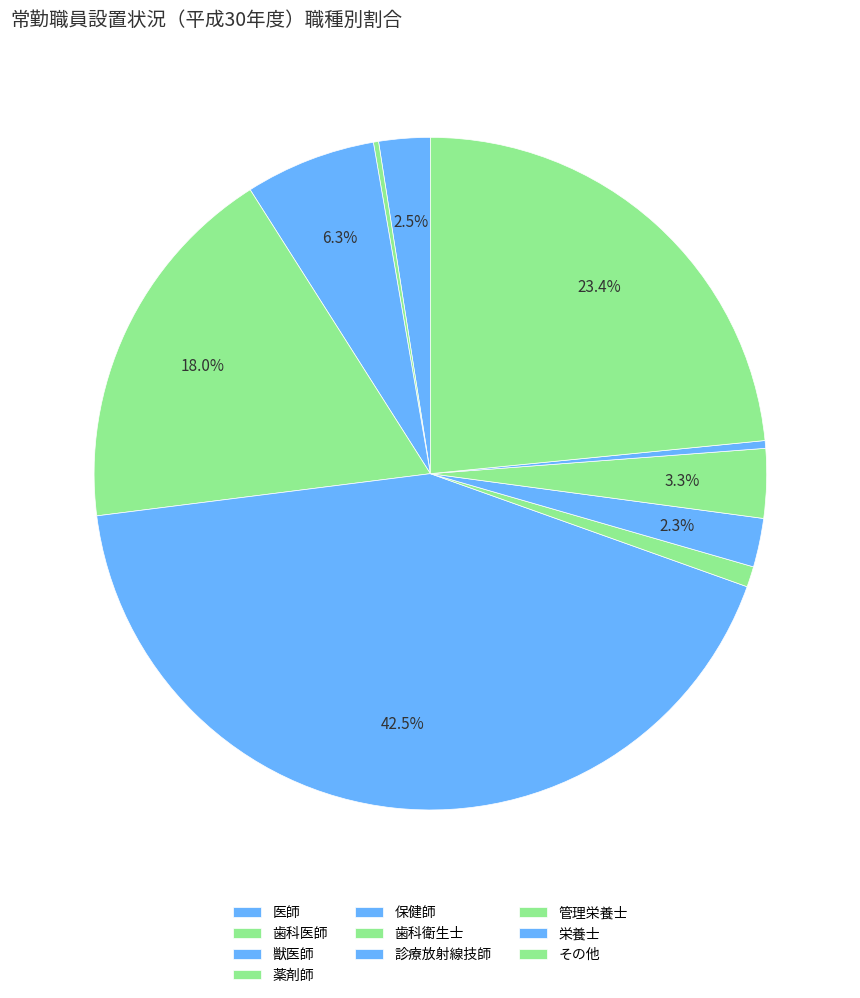

What is the change in value from 薬剤師 to 保健師?

+215